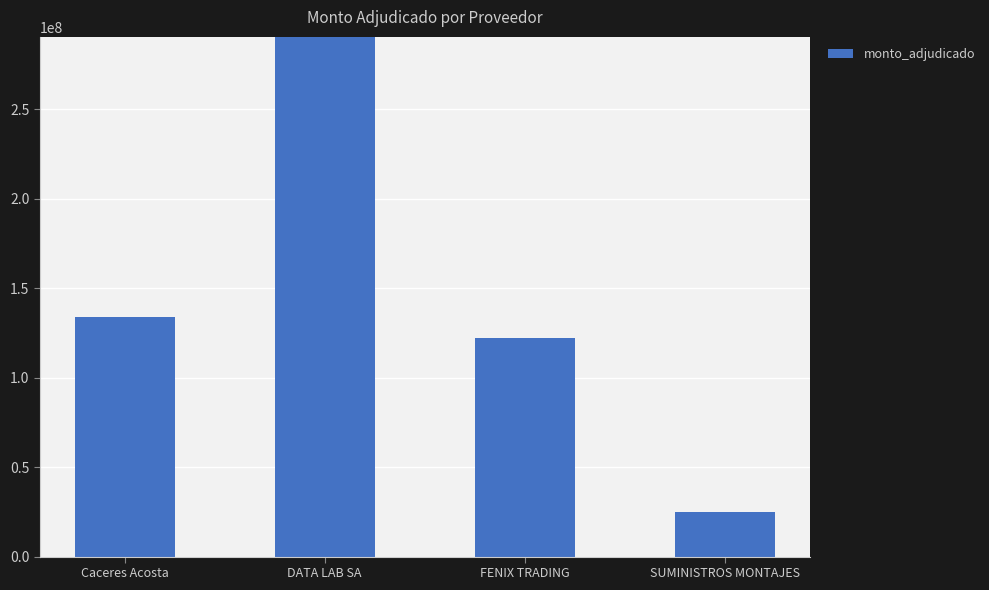

What is the difference between the values at DATA LAB SA and SUMINISTROS MONTAJES?

265500000